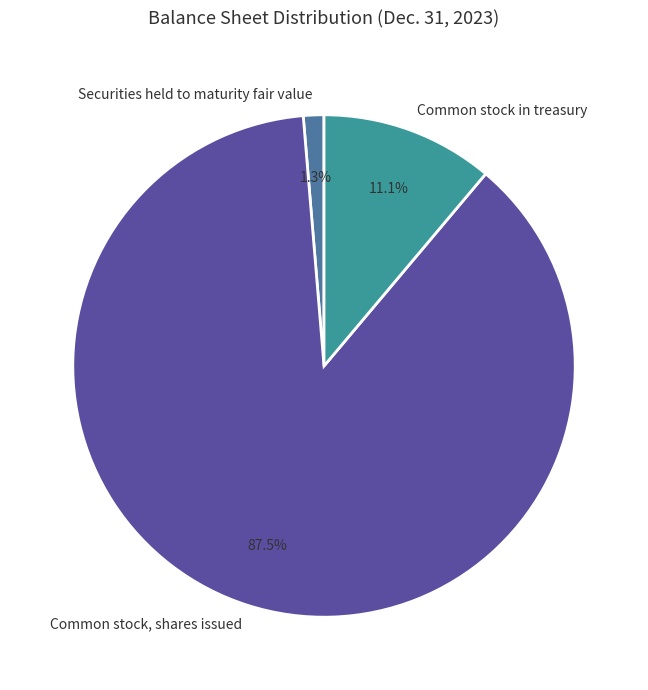

What portion of the pie excludes Securities held to maturity fair value?

98.7%